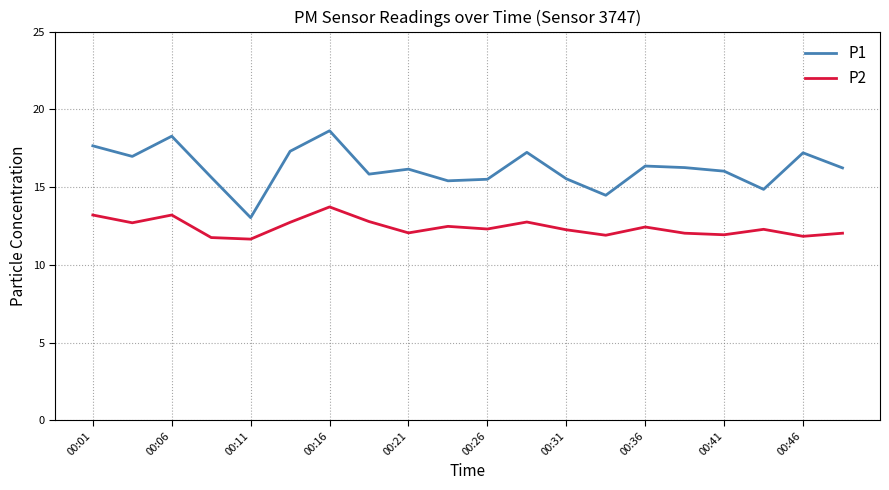

Rank the series by their average value, from highest to lowest.

P1, P2